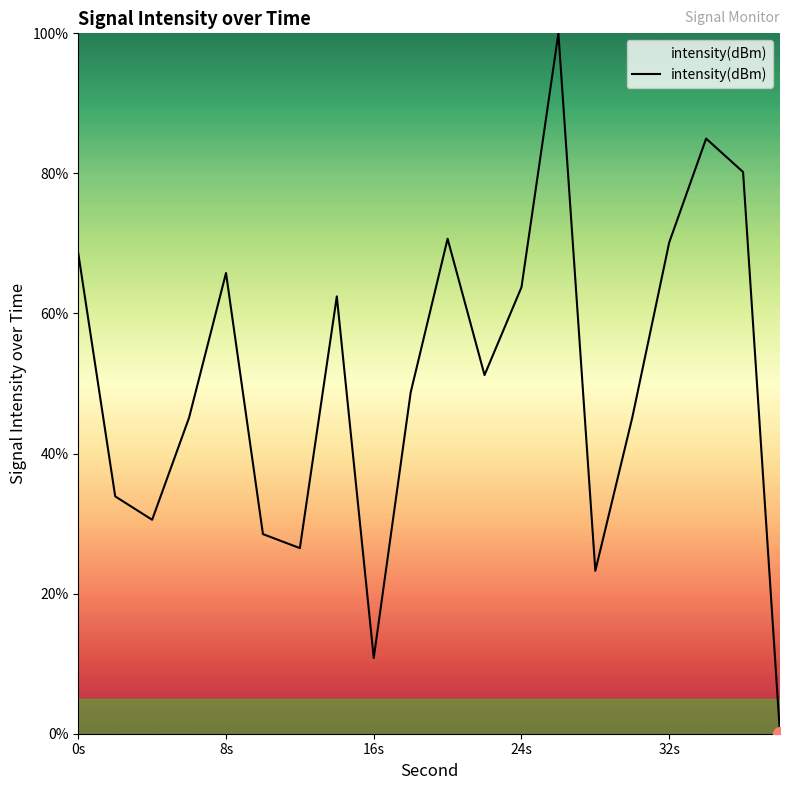

Does the chart display data point markers on the line(s)?

No